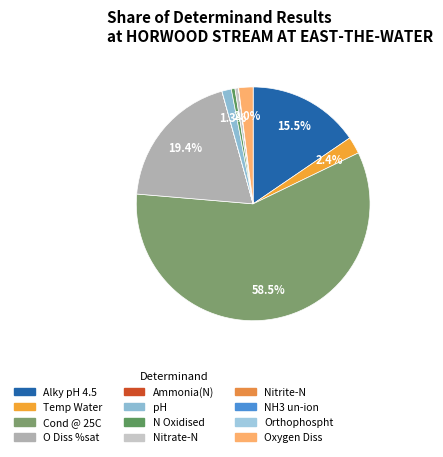

How much of the chart is everything except pH?

98.7%